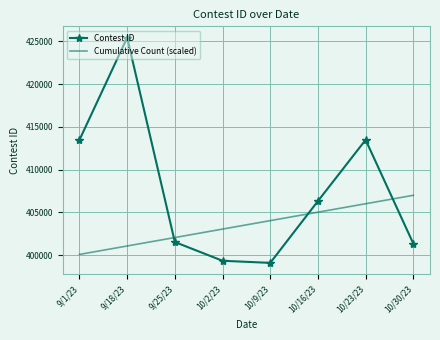

What is the difference between the Cumulative Count (scaled) values at 10/16/23 and 10/9/23?

987